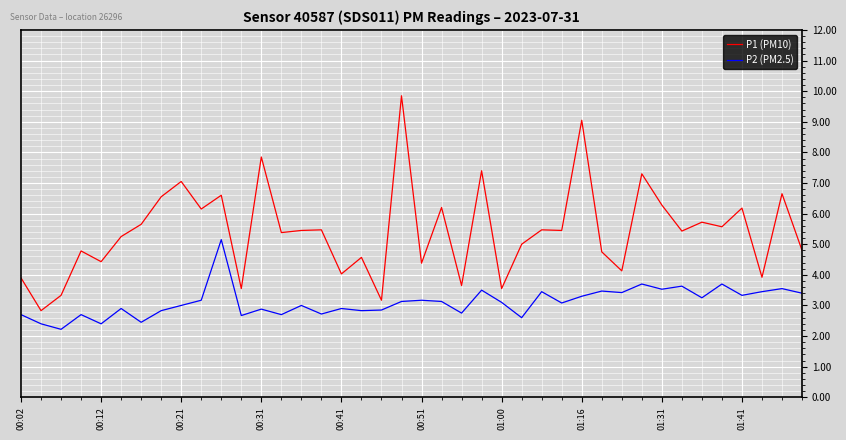

Which series has the largest total across all categories?

P1 (PM10)